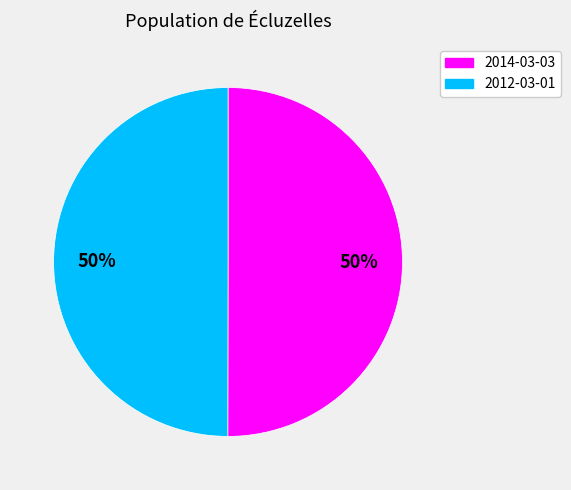

To the nearest percent, what is the average slice percentage?

50%